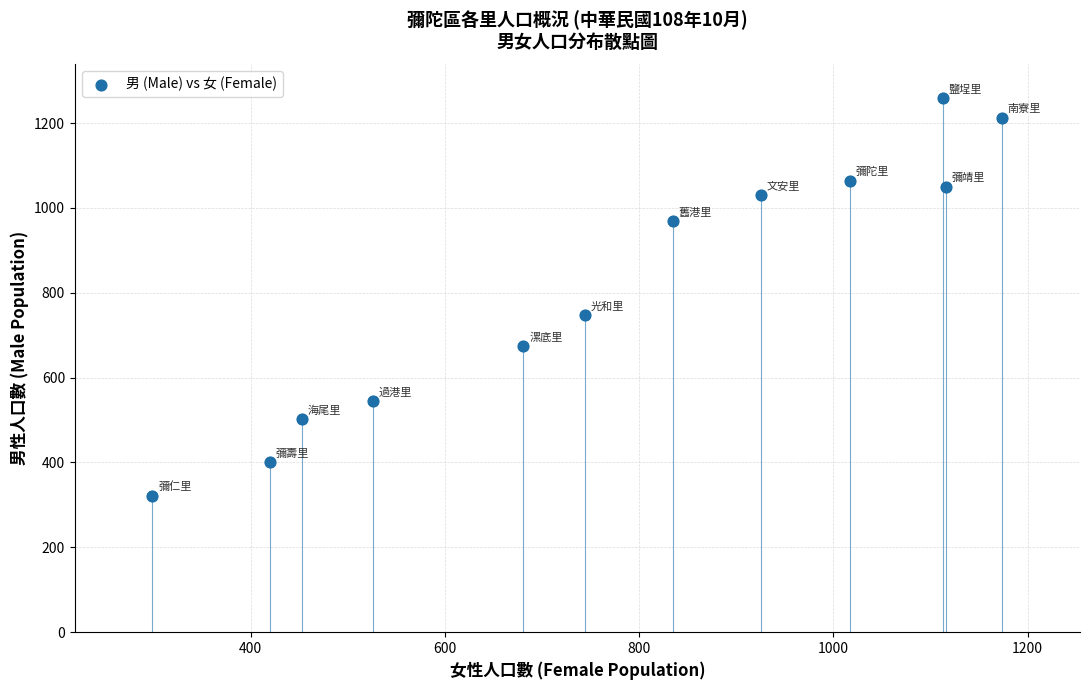

What is the average X value?

775